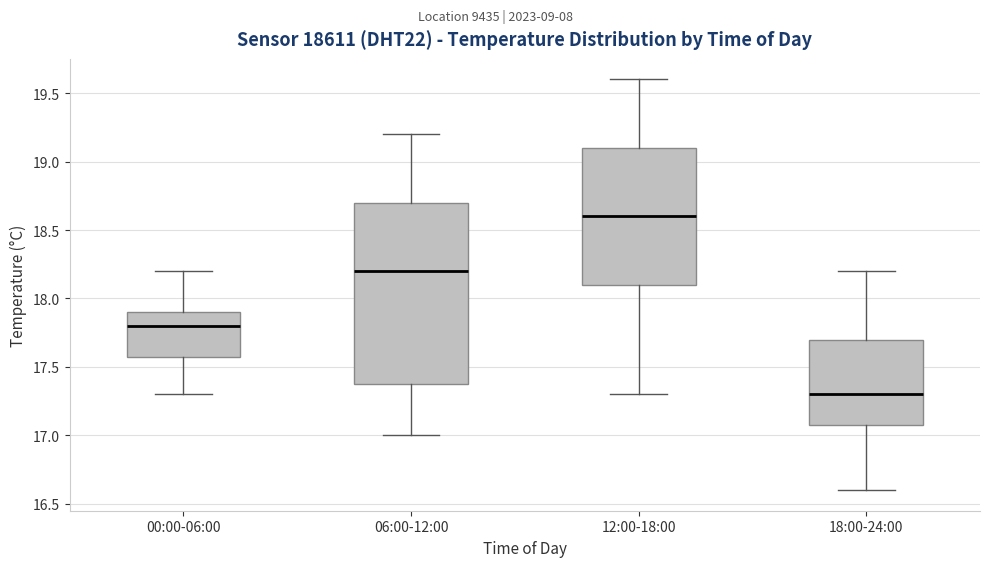

Where is the upper edge of the box for 18:00-24:00 on the y-axis? The values are not printed on the chart, so give them approximately, as read against the axis.

17.7